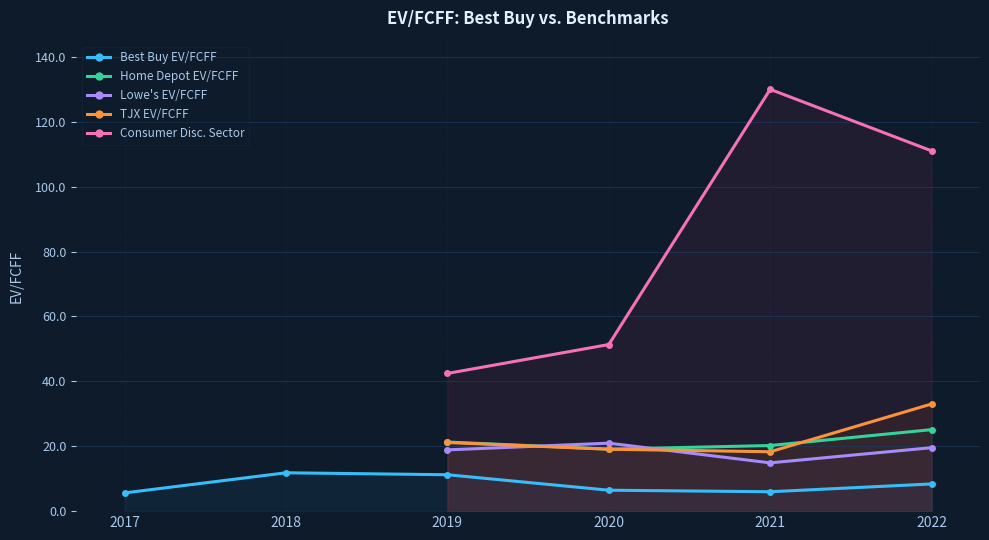

What is the difference between the Home Depot EV/FCFF values at 2020-02-01 and 2022-01-29?

6.0